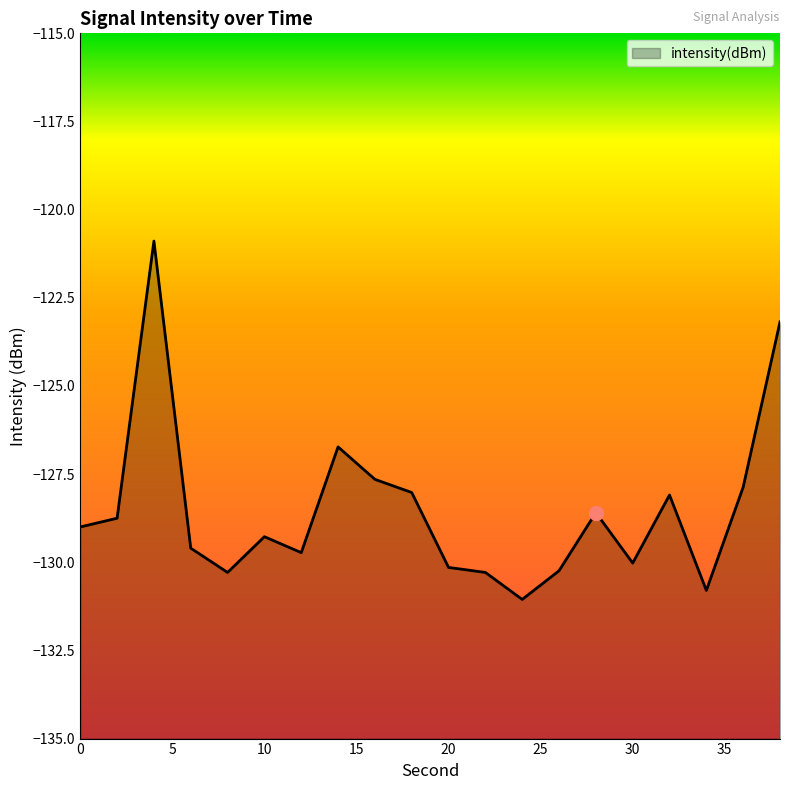

The value at 38 is -123.2. True or false?

True